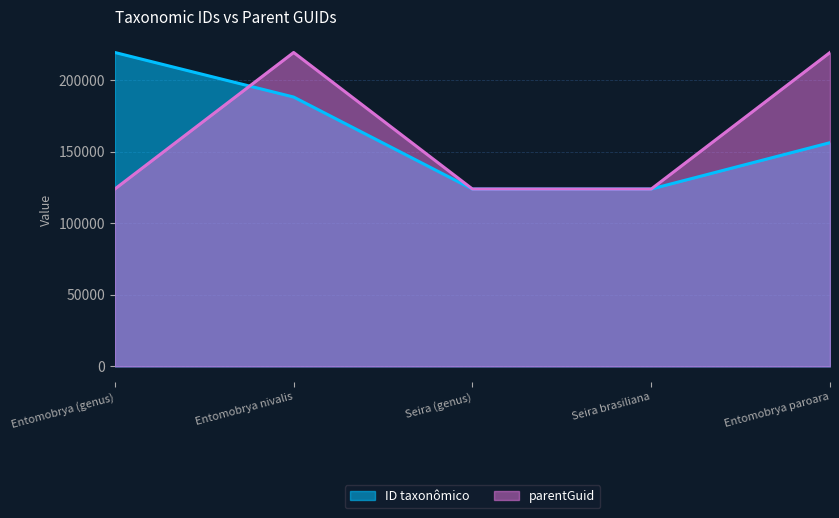

What is the lowest value of the parentGuid series?

123899